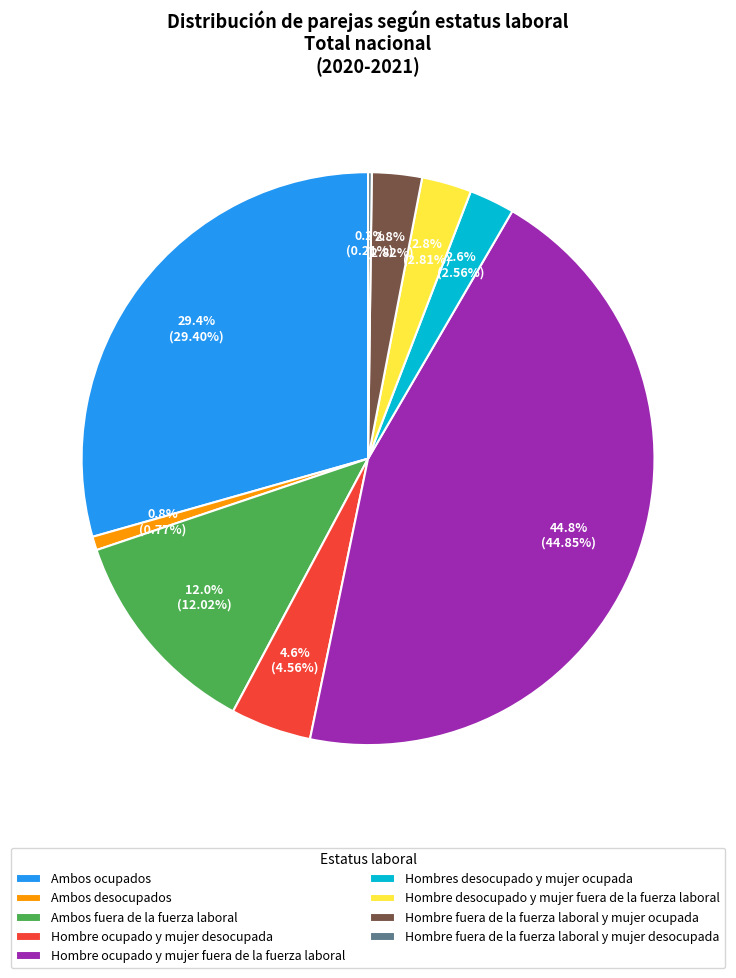

What is the ratio of the value at Hombre ocupado y mujer fuera de la fuerza laboral to the value at Ambos fuera de la fuerza laboral?

3.7